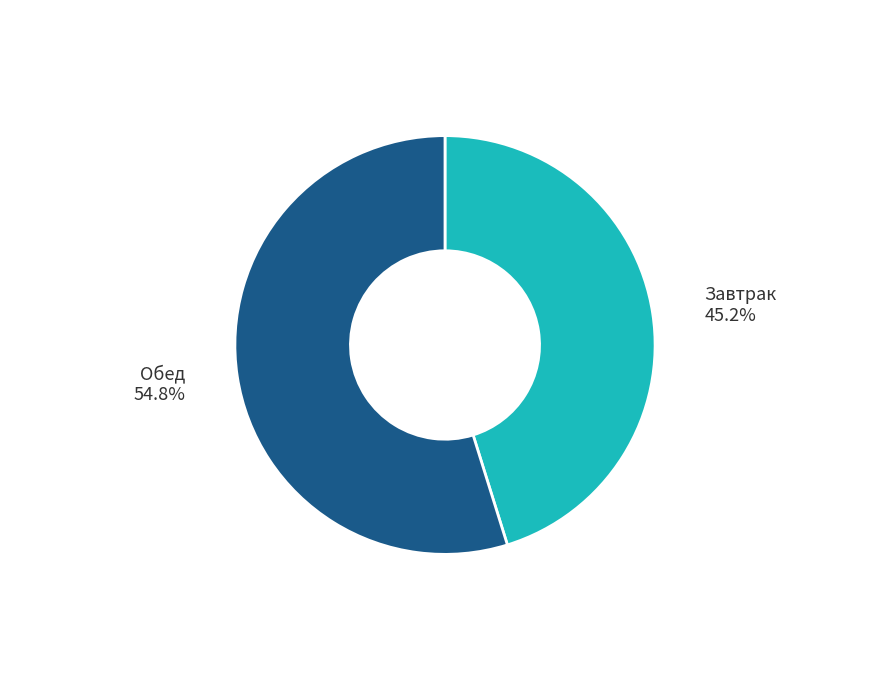

What is the ratio of the value at Завтрак to the value at Обед?

0.8